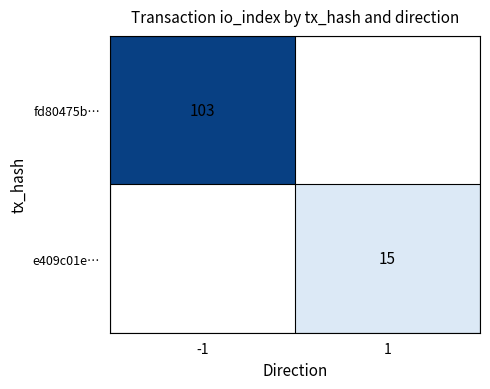

Is it true that fd80475b… equals 138 at -1?

False